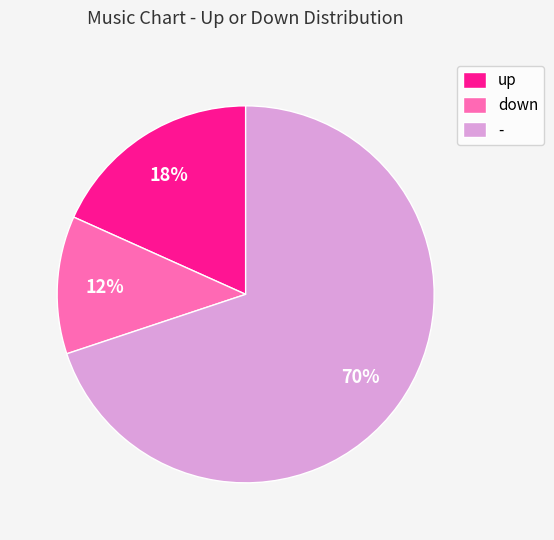

Which slice is the smallest?

down